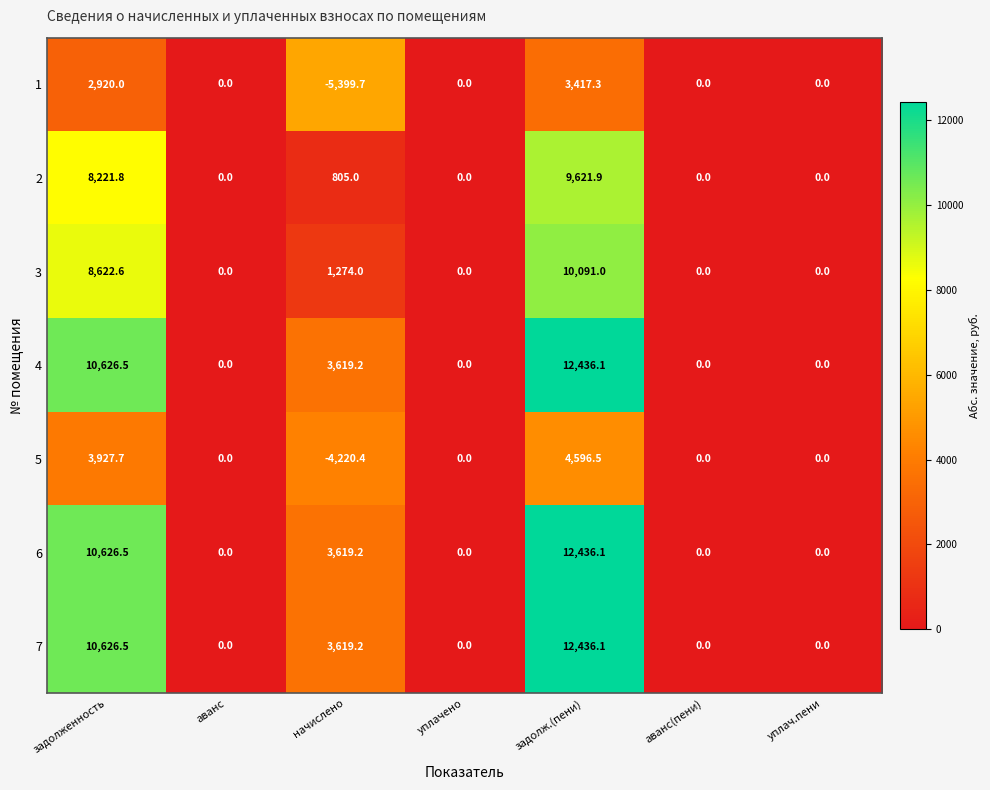

At which label does 3 reach its peak?

задолж.(пени)